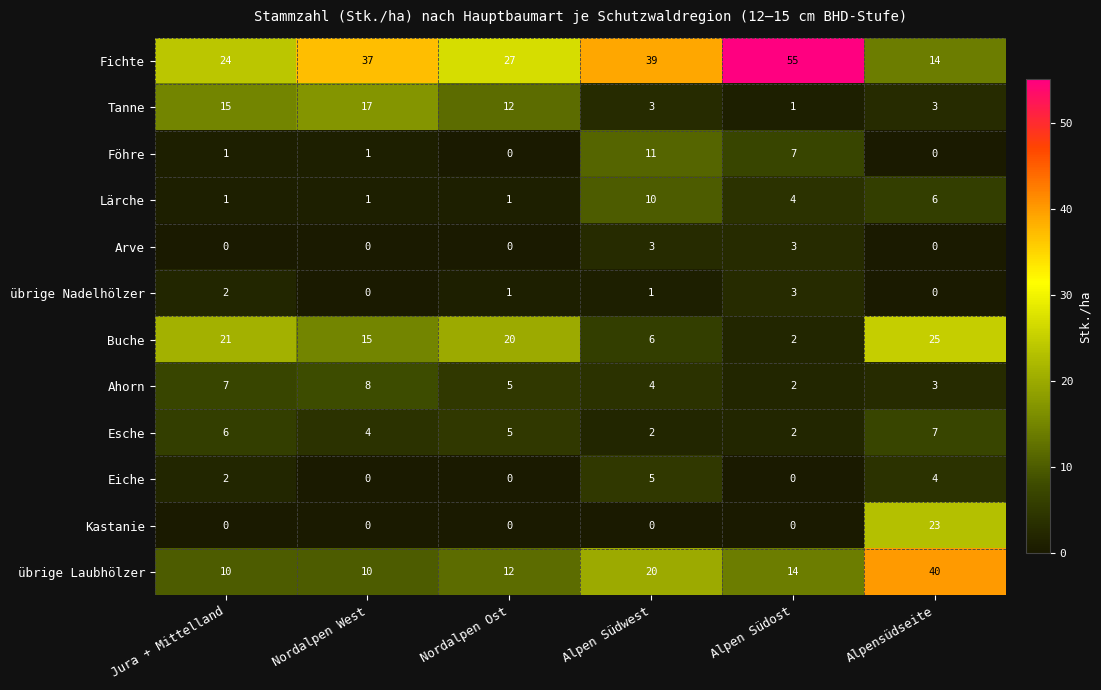

The value of Buche at Alpen Südost is 1. True or false?

False